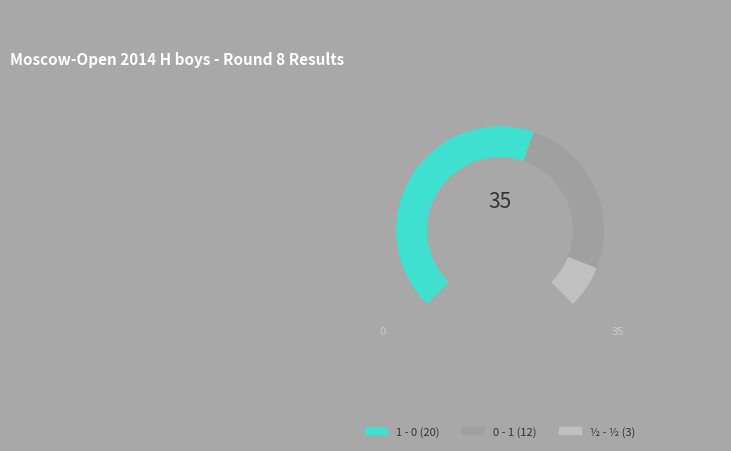

What is the largest slice in the pie chart?

1 - 0